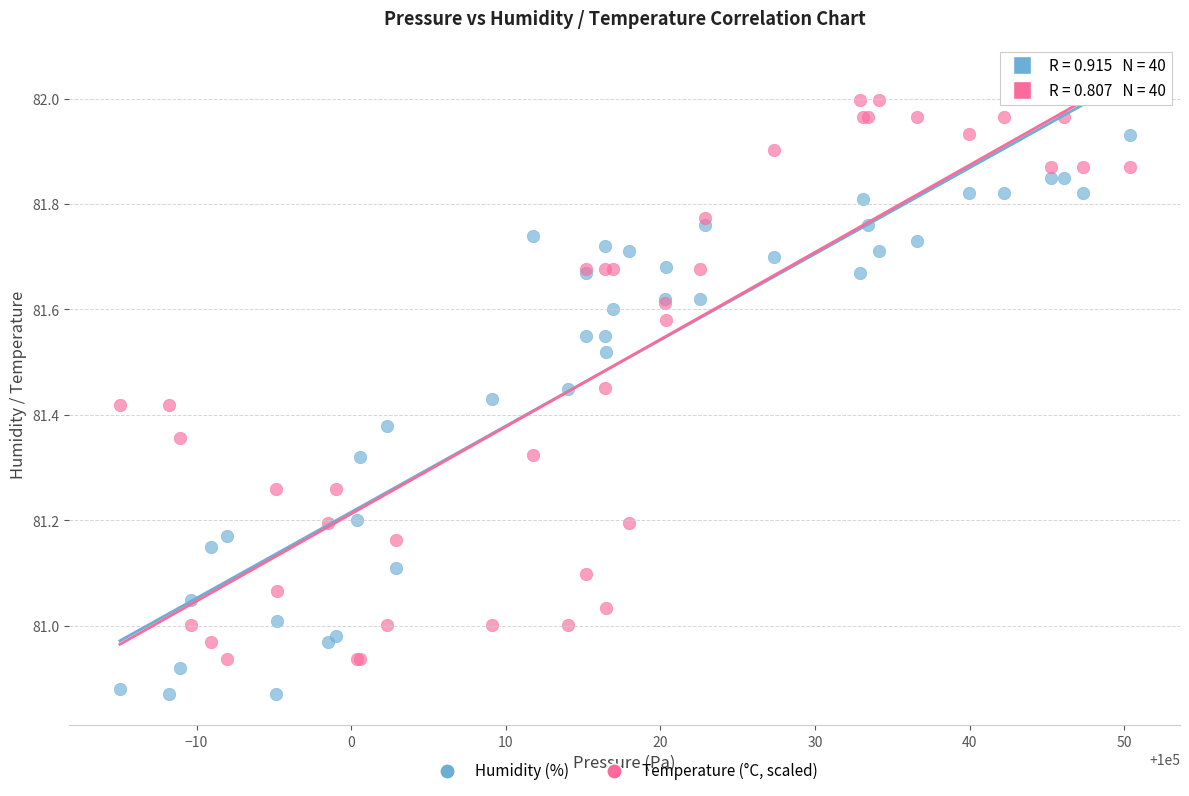

What are all the series names shown in the legend?

Humidity (%), Temperature (°C, scaled)